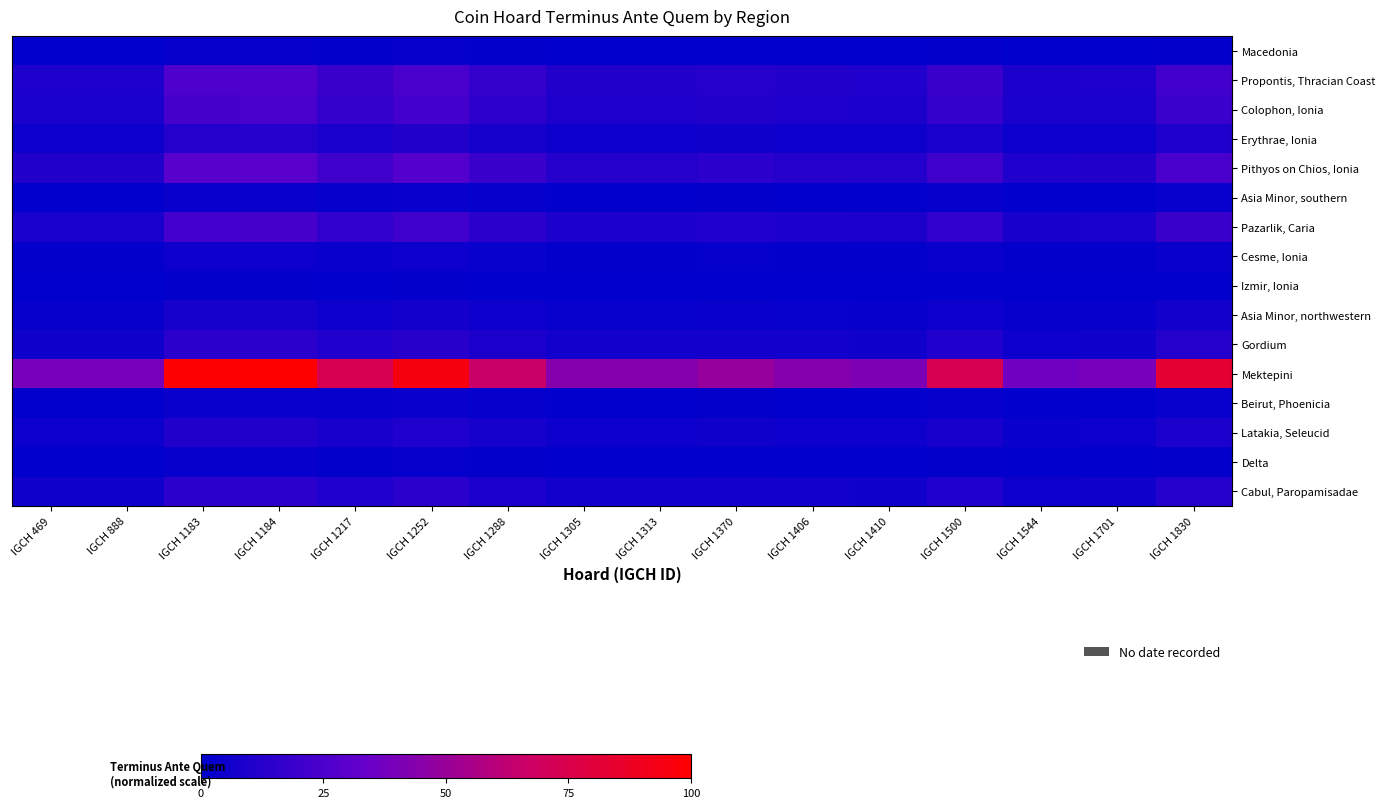

Reading left to right, transcribe all the data shown in this chart.

Macedonia: IGCH 469=0.4	IGCH 888=0.4	IGCH 1183=2.3	IGCH 1184=2.3	IGCH 1217=1.5	IGCH 1252=2.1	IGCH 1288=1.2	IGCH 1305=0.6	IGCH 1313=0.6	IGCH 1370=0.7	IGCH 1406=0.6	IGCH 1410=0.5	IGCH 1500=1.5	IGCH 1544=0.3	IGCH 1701=0.4	IGCH 1830=1.8
Propontis, Thracian Coast: IGCH 469=9.8	IGCH 888=9.8	IGCH 1183=25.7	IGCH 1184=26.0	IGCH 1217=18.8	IGCH 1252=24.5	IGCH 1288=16.9	IGCH 1305=11.0	IGCH 1313=11.0	IGCH 1370=12.5	IGCH 1406=11.0	IGCH 1410=10.4	IGCH 1500=18.8	IGCH 1544=9.2	IGCH 1701=9.8	IGCH 1830=21.6
Colophon, Ionia: IGCH 469=8.8	IGCH 888=8.8	IGCH 1183=23.2	IGCH 1184=23.5	IGCH 1217=16.9	IGCH 1252=22.1	IGCH 1288=15.2	IGCH 1305=9.9	IGCH 1313=9.9	IGCH 1370=11.2	IGCH 1406=9.9	IGCH 1410=9.3	IGCH 1500=16.9	IGCH 1544=8.2	IGCH 1701=8.8	IGCH 1830=19.5
Erythrae, Ionia: IGCH 469=4.2	IGCH 888=4.2	IGCH 1183=11.8	IGCH 1184=11.9	IGCH 1217=8.5	IGCH 1252=11.2	IGCH 1288=7.6	IGCH 1305=4.8	IGCH 1313=4.8	IGCH 1370=5.5	IGCH 1406=4.8	IGCH 1410=4.5	IGCH 1500=8.5	IGCH 1544=3.9	IGCH 1701=4.2	IGCH 1830=9.8
Pithyos on Chios, Ionia: IGCH 469=11.1	IGCH 888=11.1	IGCH 1183=29.0	IGCH 1184=29.4	IGCH 1217=21.2	IGCH 1252=27.7	IGCH 1288=19.1	IGCH 1305=12.5	IGCH 1313=12.5	IGCH 1370=14.1	IGCH 1406=12.5	IGCH 1410=11.8	IGCH 1500=21.2	IGCH 1544=10.4	IGCH 1701=11.1	IGCH 1830=24.4
Asia Minor, southern: IGCH 469=0.9	IGCH 888=0.9	IGCH 1183=3.4	IGCH 1184=3.5	IGCH 1217=2.3	IGCH 1252=3.3	IGCH 1288=2.0	IGCH 1305=1.1	IGCH 1313=1.1	IGCH 1370=1.3	IGCH 1406=1.1	IGCH 1410=1.0	IGCH 1500=2.3	IGCH 1544=0.8	IGCH 1701=0.9	IGCH 1830=2.8
Pazarlik, Caria: IGCH 469=8.5	IGCH 888=8.5	IGCH 1183=22.4	IGCH 1184=22.7	IGCH 1217=16.3	IGCH 1252=21.4	IGCH 1288=14.7	IGCH 1305=9.5	IGCH 1313=9.5	IGCH 1370=10.8	IGCH 1406=9.5	IGCH 1410=9.0	IGCH 1500=16.3	IGCH 1544=7.9	IGCH 1701=8.5	IGCH 1830=18.8
Cesme, Ionia: IGCH 469=1.4	IGCH 888=1.4	IGCH 1183=4.8	IGCH 1184=4.8	IGCH 1217=3.3	IGCH 1252=4.5	IGCH 1288=2.9	IGCH 1305=1.7	IGCH 1313=1.7	IGCH 1370=2.0	IGCH 1406=1.7	IGCH 1410=1.6	IGCH 1500=3.3	IGCH 1544=1.3	IGCH 1701=1.4	IGCH 1830=3.9
Izmir, Ionia: IGCH 469=0.1	IGCH 888=0.1	IGCH 1183=1.3	IGCH 1184=1.3	IGCH 1217=0.8	IGCH 1252=1.2	IGCH 1288=0.6	IGCH 1305=0.1	IGCH 1313=0.1	IGCH 1370=0.3	IGCH 1406=0.1	IGCH 1410=0.1	IGCH 1500=0.8	IGCH 1544=0.0	IGCH 1701=0.1	IGCH 1830=1.0
Asia Minor, northwestern: IGCH 469=2.4	IGCH 888=2.4	IGCH 1183=7.2	IGCH 1184=7.2	IGCH 1217=5.1	IGCH 1252=6.8	IGCH 1288=4.5	IGCH 1305=2.7	IGCH 1313=2.7	IGCH 1370=3.2	IGCH 1406=2.7	IGCH 1410=2.6	IGCH 1500=5.1	IGCH 1544=2.2	IGCH 1701=2.4	IGCH 1830=5.9
Gordium: IGCH 469=5.2	IGCH 888=5.2	IGCH 1183=14.3	IGCH 1184=14.5	IGCH 1217=10.4	IGCH 1252=13.6	IGCH 1288=9.3	IGCH 1305=5.9	IGCH 1313=5.9	IGCH 1370=6.8	IGCH 1406=5.9	IGCH 1410=5.6	IGCH 1500=10.4	IGCH 1544=4.9	IGCH 1701=5.2	IGCH 1830=12.0
Mektepini: IGCH 469=39.1	IGCH 888=39.1	IGCH 1183=98.9	IGCH 1184=100.0	IGCH 1217=72.8	IGCH 1252=94.5	IGCH 1288=65.7	IGCH 1305=43.5	IGCH 1313=43.5	IGCH 1370=49.0	IGCH 1406=43.5	IGCH 1410=41.3	IGCH 1500=72.8	IGCH 1544=36.6	IGCH 1701=39.1	IGCH 1830=83.4
Beirut, Phoenicia: IGCH 469=1.0	IGCH 888=1.0	IGCH 1183=3.6	IGCH 1184=3.6	IGCH 1217=2.4	IGCH 1252=3.4	IGCH 1288=2.1	IGCH 1305=1.1	IGCH 1313=1.1	IGCH 1370=1.4	IGCH 1406=1.1	IGCH 1410=1.1	IGCH 1500=2.4	IGCH 1544=0.8	IGCH 1701=1.0	IGCH 1830=2.9
Latakia, Seleucid: IGCH 469=4.1	IGCH 888=4.1	IGCH 1183=11.4	IGCH 1184=11.5	IGCH 1217=8.2	IGCH 1252=10.9	IGCH 1288=7.3	IGCH 1305=4.6	IGCH 1313=4.6	IGCH 1370=5.3	IGCH 1406=4.6	IGCH 1410=4.4	IGCH 1500=8.2	IGCH 1544=3.8	IGCH 1701=4.1	IGCH 1830=9.5
Delta: IGCH 469=0.5	IGCH 888=0.5	IGCH 1183=2.4	IGCH 1184=2.4	IGCH 1217=1.6	IGCH 1252=2.2	IGCH 1288=1.3	IGCH 1305=0.6	IGCH 1313=0.6	IGCH 1370=0.8	IGCH 1406=0.6	IGCH 1410=0.5	IGCH 1500=1.6	IGCH 1544=0.4	IGCH 1701=0.5	IGCH 1830=1.9
Cabul, Paropamisadae: IGCH 469=5.3	IGCH 888=5.3	IGCH 1183=14.4	IGCH 1184=14.6	IGCH 1217=10.5	IGCH 1252=13.8	IGCH 1288=9.4	IGCH 1305=6.0	IGCH 1313=6.0	IGCH 1370=6.8	IGCH 1406=6.0	IGCH 1410=5.6	IGCH 1500=10.5	IGCH 1544=4.9	IGCH 1701=5.3	IGCH 1830=12.1